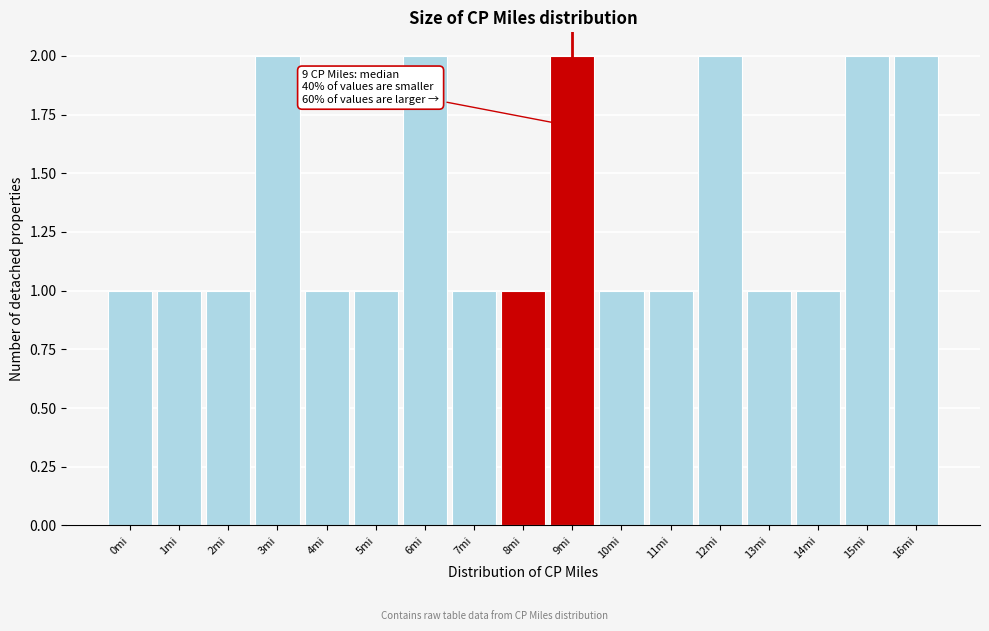

Reading left to right, what are all the values shown in this chart?

0mi=1	1mi=1	2mi=1	3mi=2	4mi=1	5mi=1	6mi=2	7mi=1	8mi=1	9mi=2	10mi=1	11mi=1	12mi=2	13mi=1	14mi=1	15mi=2	16mi=2